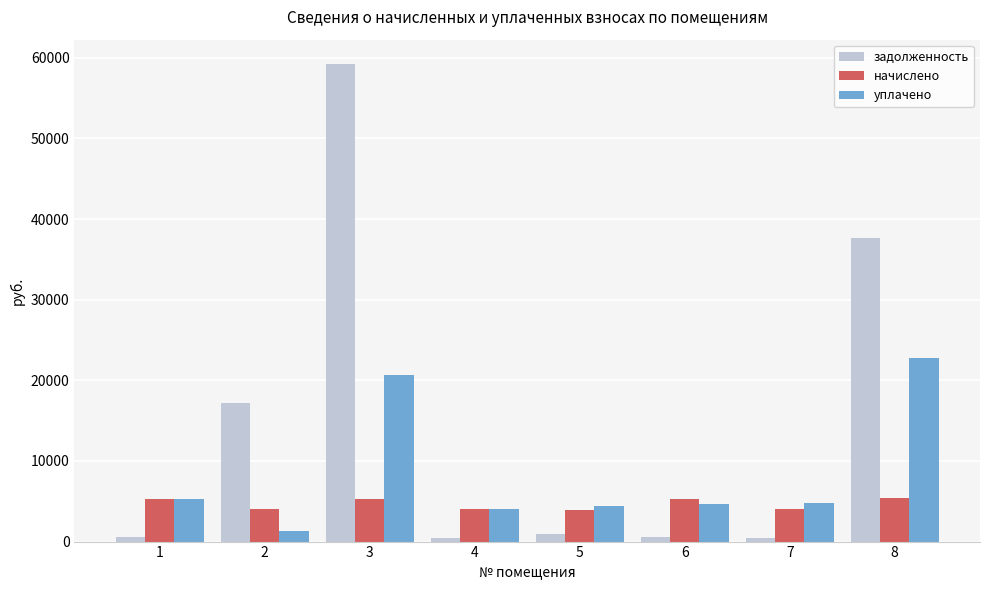

Rank the series at 8 from highest to lowest value.

задолженность, уплачено, начислено